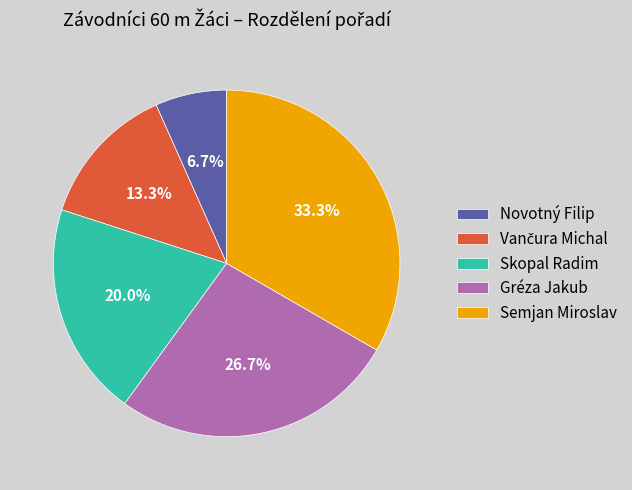

To the nearest percent, what percentage of the pie is Semjan Miroslav?

33%